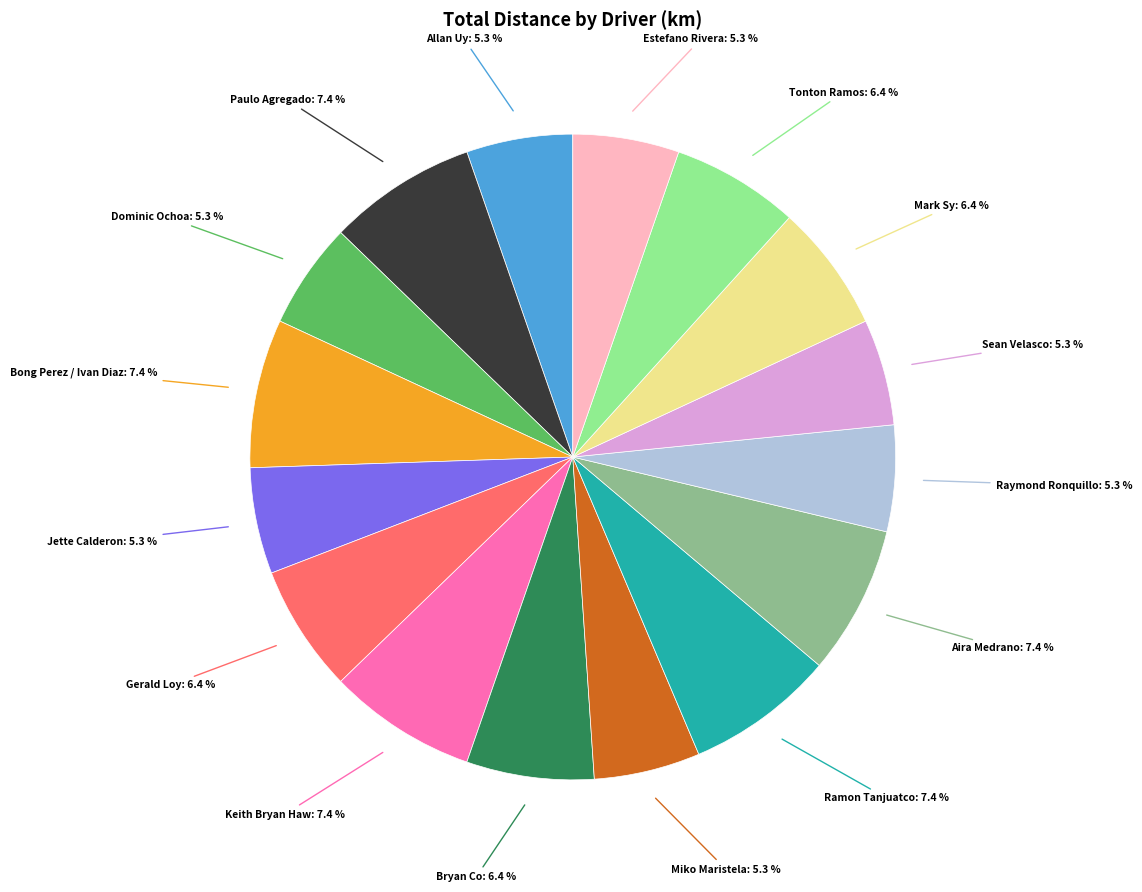

To the nearest percent, what is the difference between the largest and smallest slice percentages?

2%